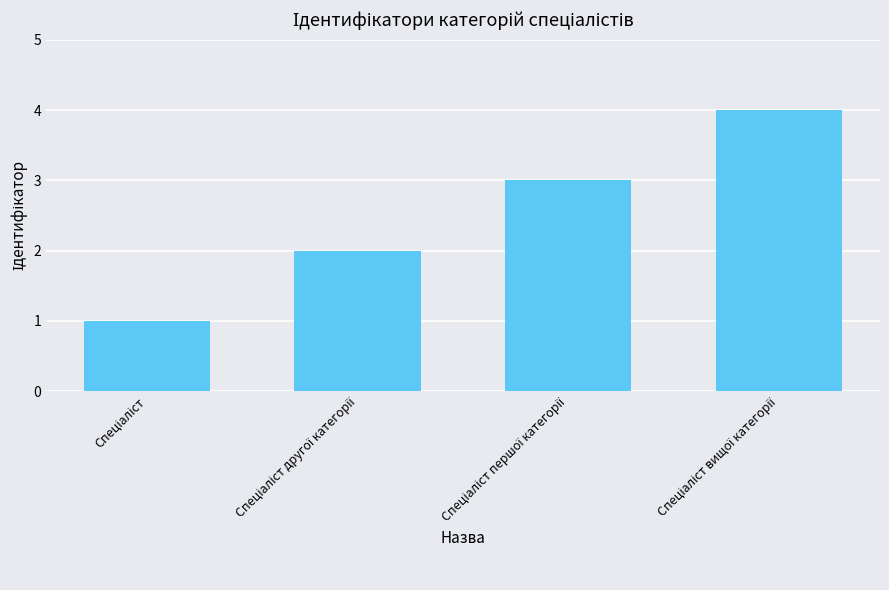

What is the difference between the second highest and minimum values?

2